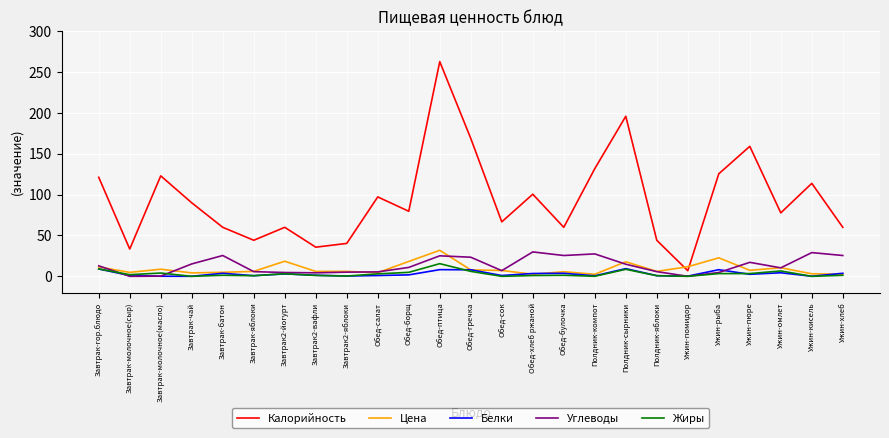

What is the highest value of the Жиры series?

15.5